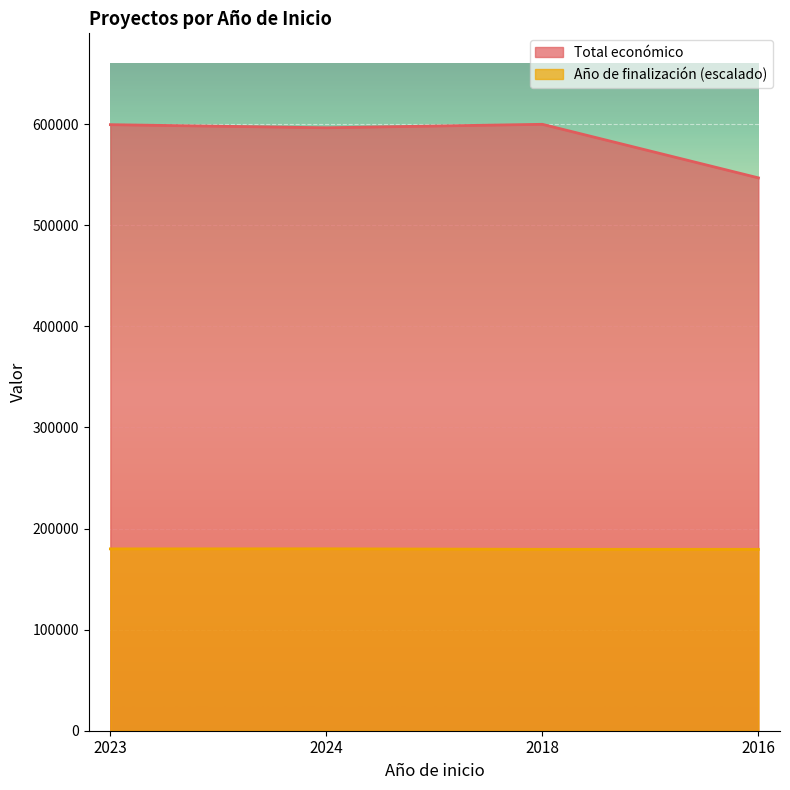

Reading left to right, transcribe all the data shown in this chart.

Total económico: 2023=599444.0	2024=596384.0	2018=599806.0	2016=546823.0
Año de finalización: 2023=179853.0	2024=179941.8	2018=179408.9	2016=179408.9